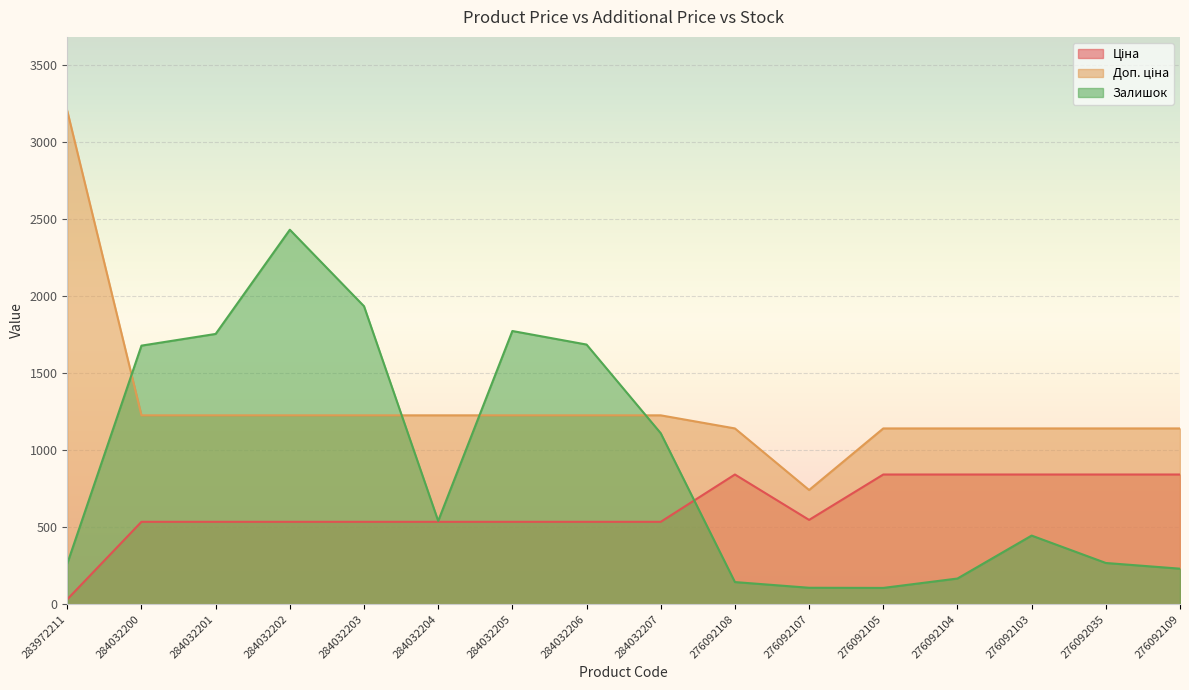

The value of Ціна at 284032207 is 759.6. True or false?

False